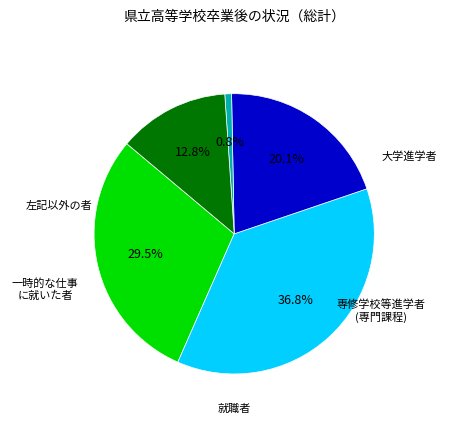

Count the number of slices in the pie.

5